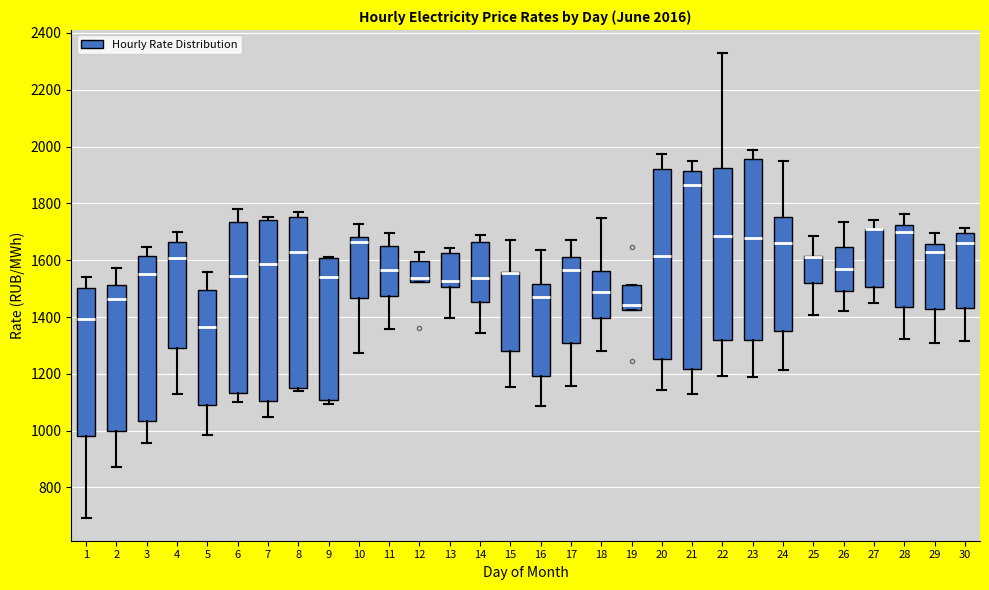

Which box is the tallest, from its lower edge to its upper edge?

21